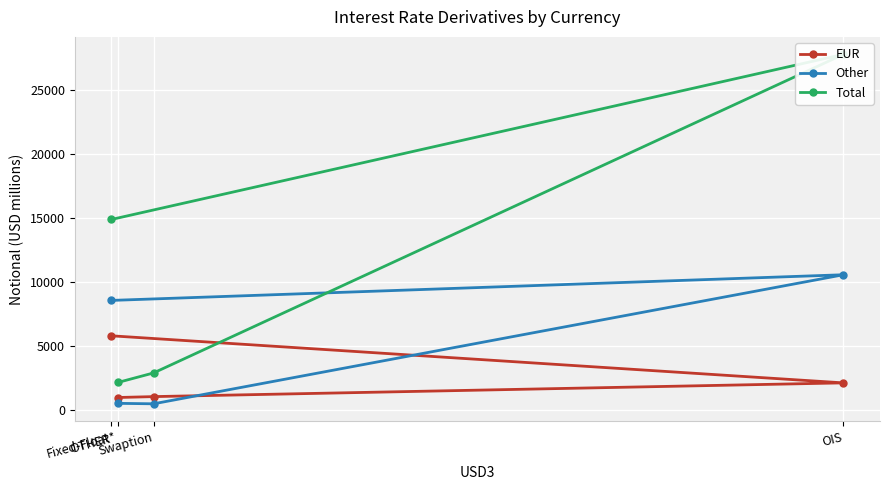

How many data points does each series have?

4